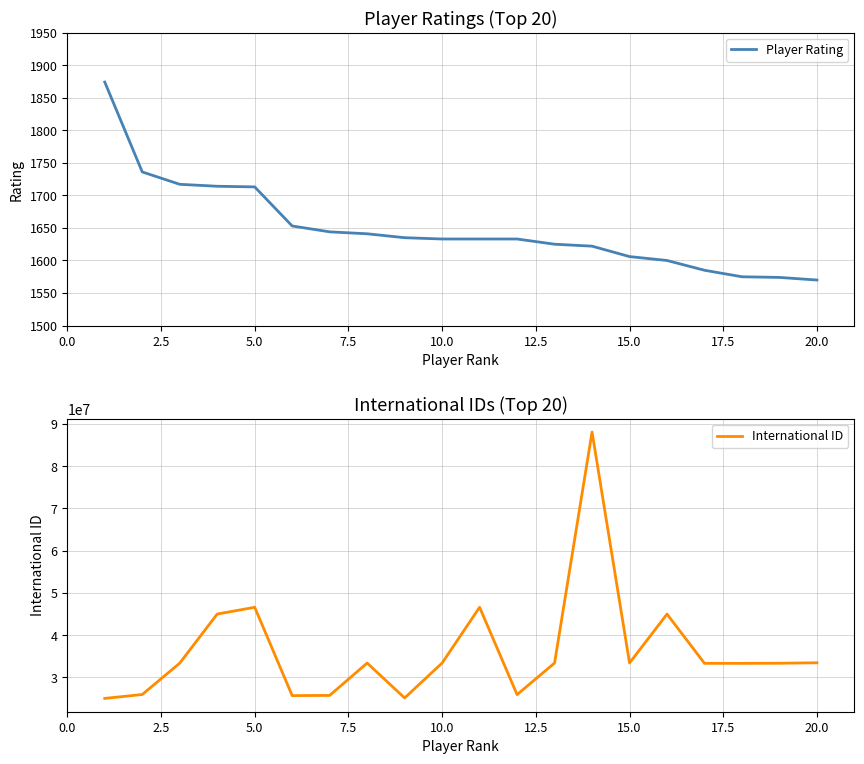

True or false: Player Rating and International ID intersect in this chart.

False